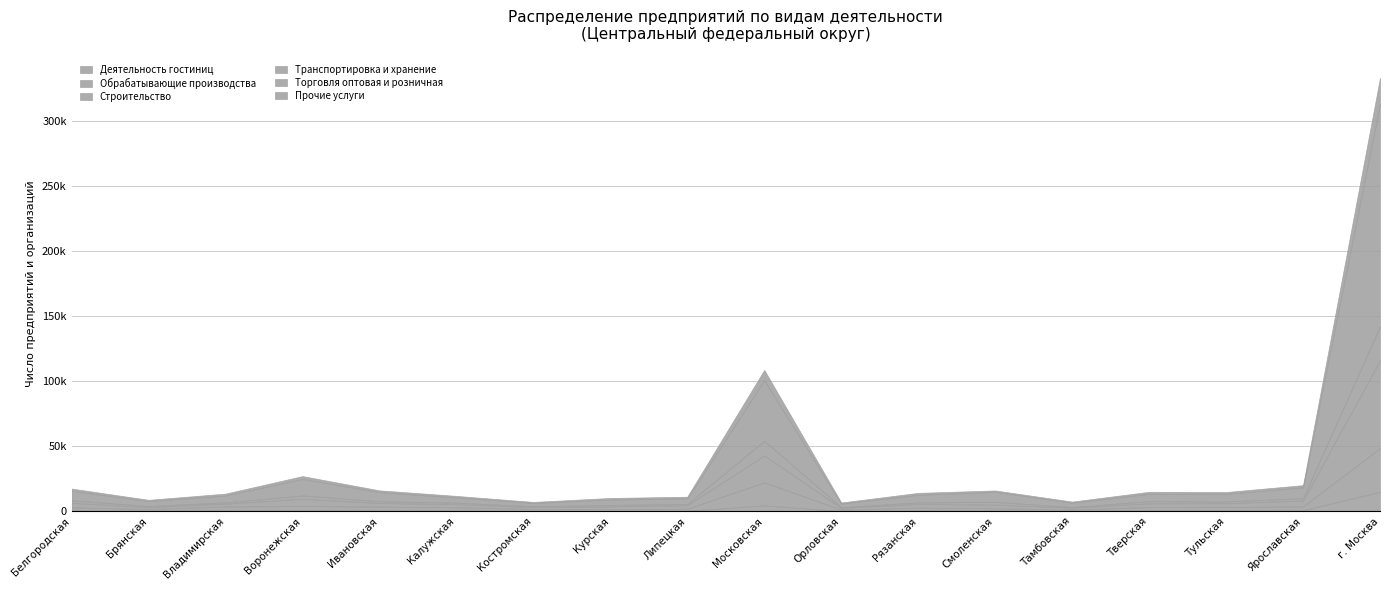

True or false: Деятельность гостиниц has a value of 4430 at Московская.

True